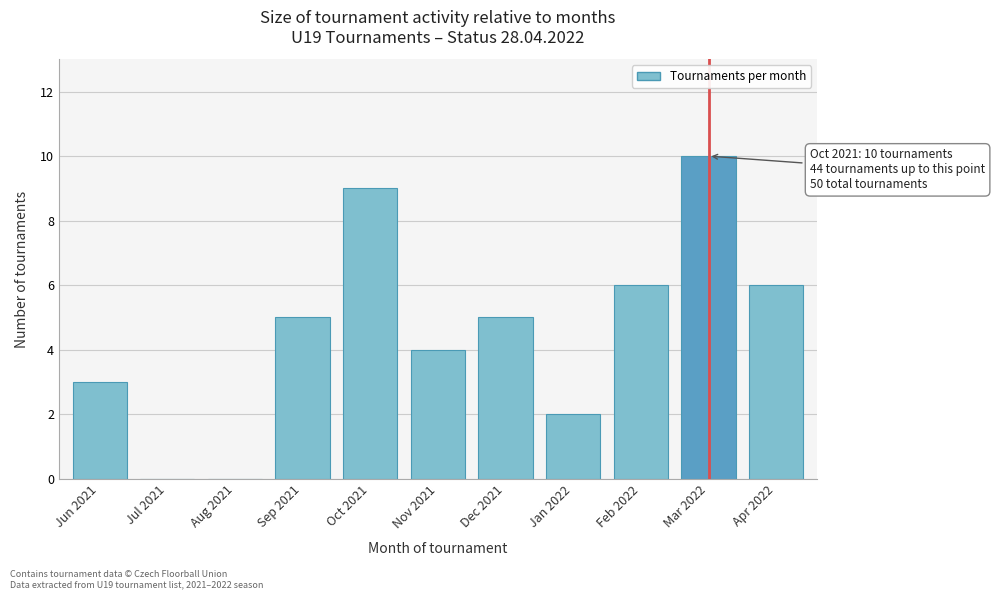

Reading right to left, what are all the values shown in this chart?

Apr 2022=6	Mar 2022=10	Feb 2022=6	Jan 2022=2	Dec 2021=5	Nov 2021=4	Oct 2021=9	Sep 2021=5	Aug 2021=0	Jul 2021=0	Jun 2021=3